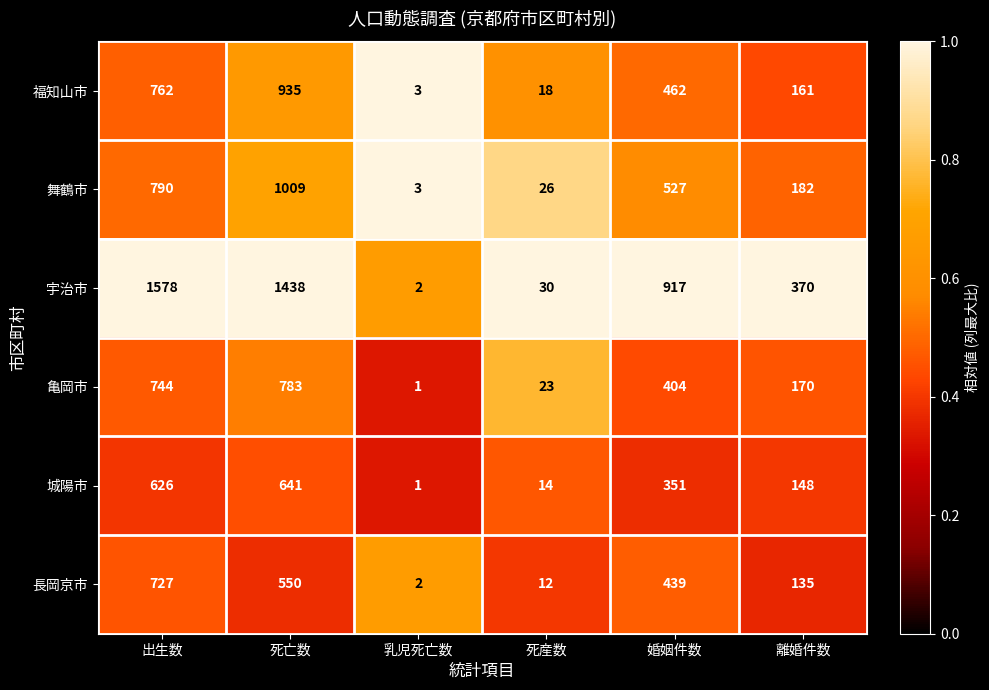

At how many categories does at least one series exceed 65?

4